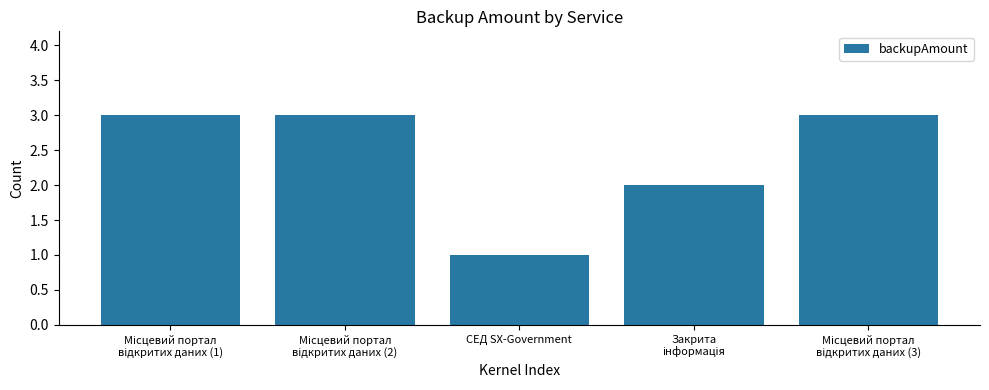

What is the label of the 3rd bar from the left?

СЕД SX-Government